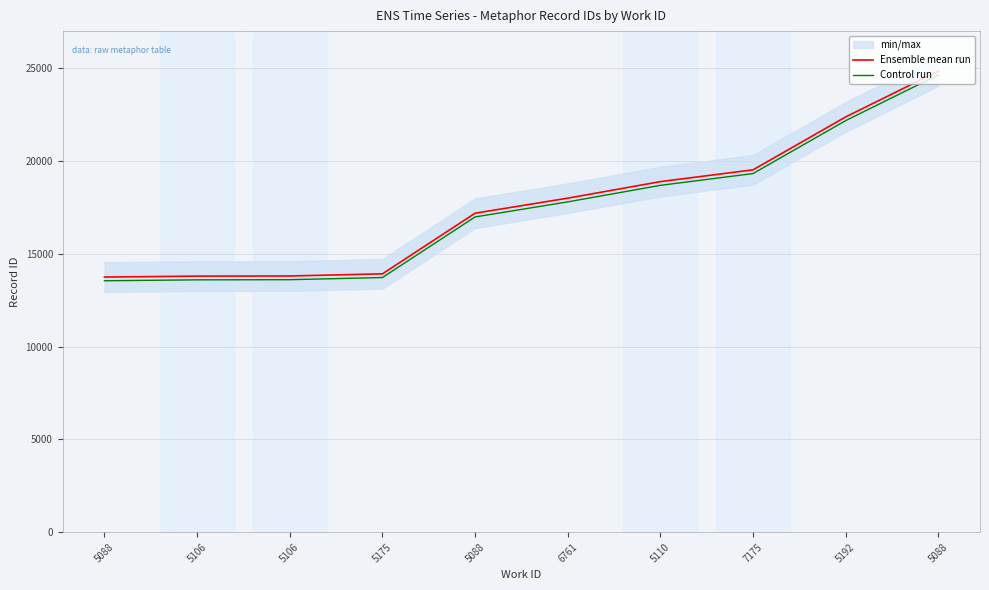

Rank the series at 5106 from lowest to highest value.

Control run, Ensemble mean run